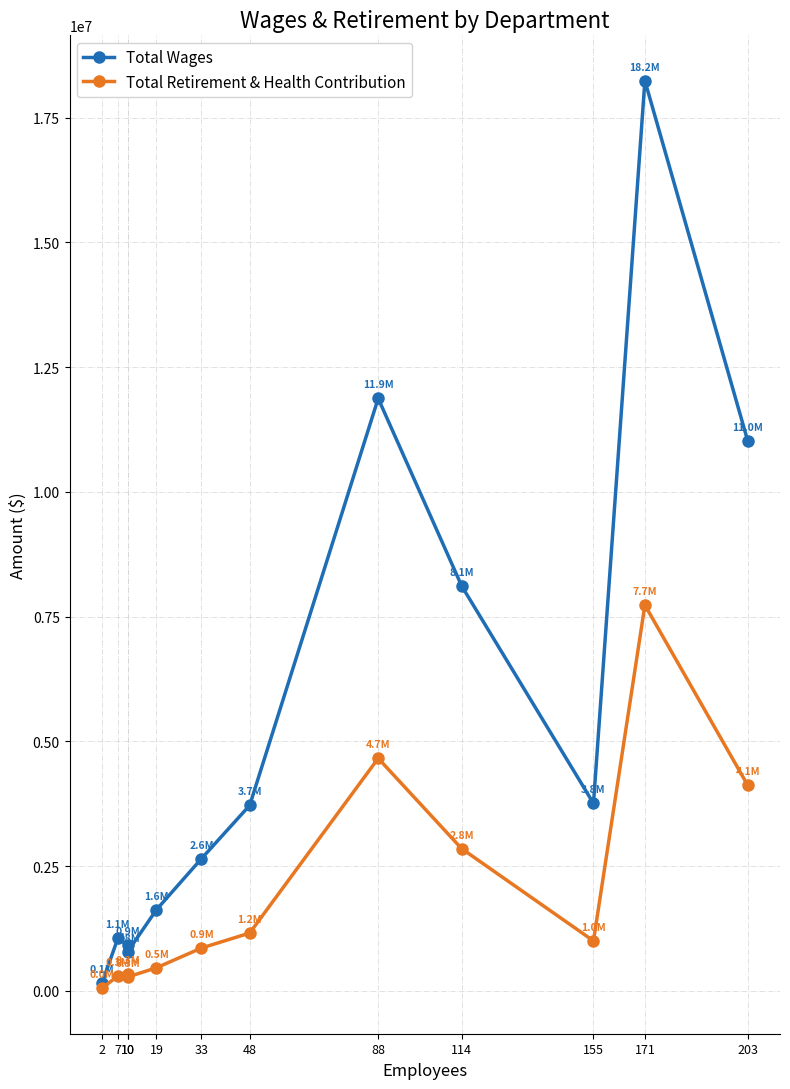

What is the minimum value for Total Wages?

145056